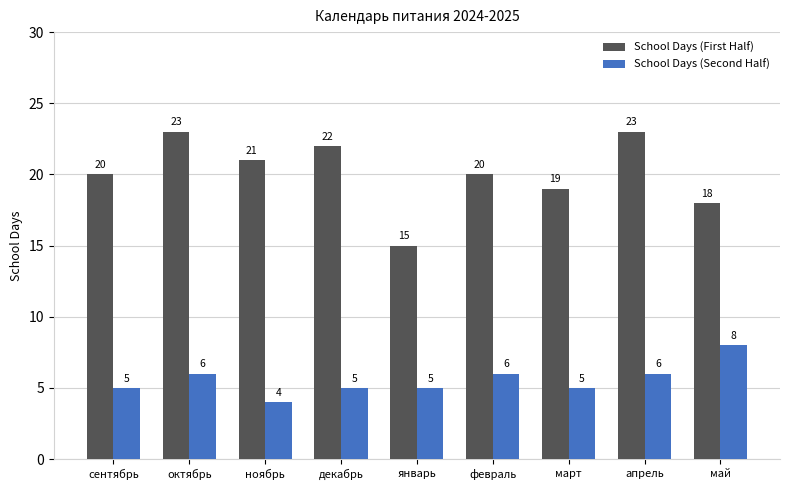

At which label is School Days (First Half) closest to 19?

март